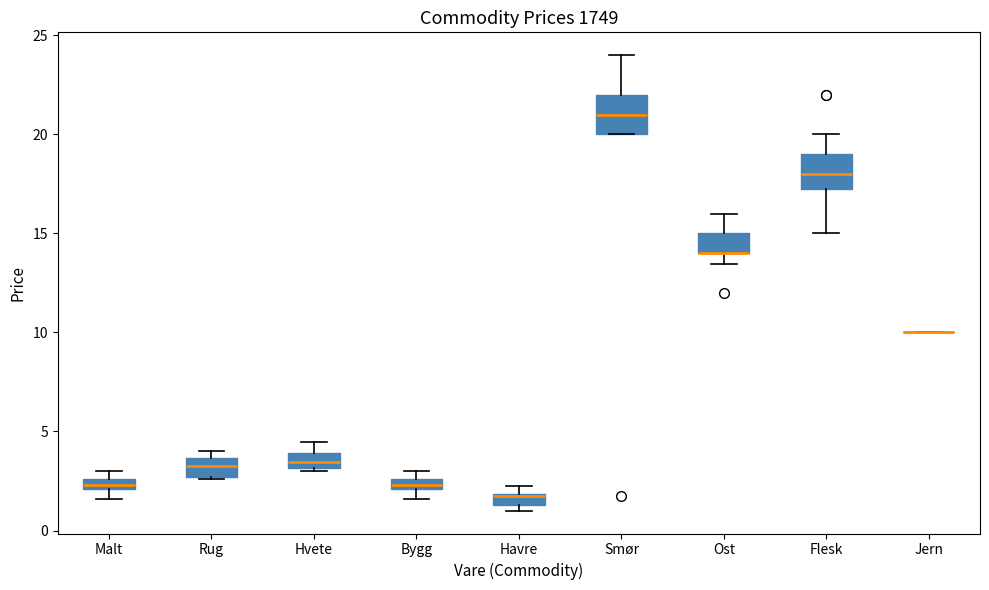

Where is the upper edge of the box for Havre on the y-axis? The values are not printed on the chart, so give them approximately, as read against the axis.

2.0